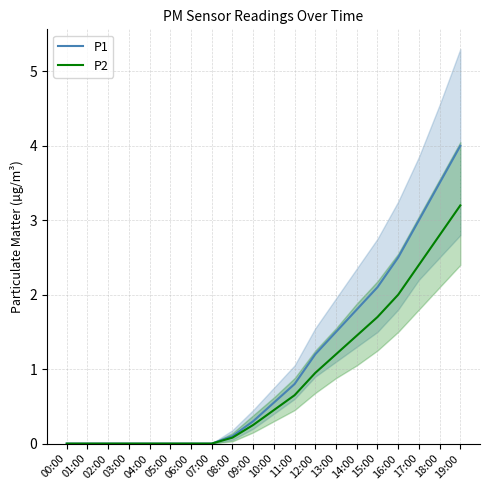

How many lines are shown in the chart?

2